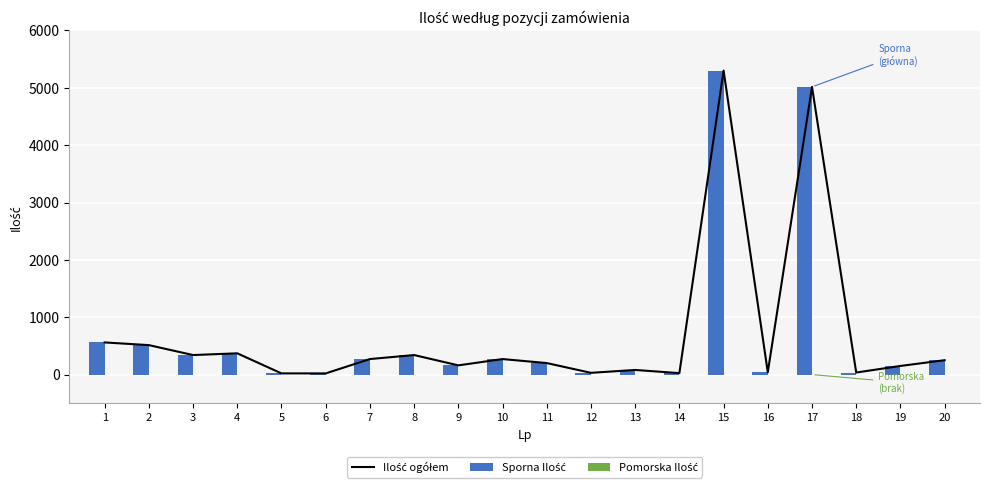

Reading right to left, what are all the values shown in this chart?

Ilość ogółem: 20=250	19=150	18=35	17=5016	16=40	15=5300	14=25	13=80	12=30	11=200	10=270	9=160	8=340	7=270	6=20	5=20	4=370	3=340	2=513	1=560
Sporna Ilość: 20=250	19=150	18=35	17=5016	16=40	15=5300	14=25	13=80	12=30	11=200	10=270	9=160	8=340	7=270	6=20	5=20	4=370	3=340	2=513	1=560
Pomorska Ilość: 20=0	19=0	18=0	17=0	16=0	15=0	14=0	13=0	12=0	11=0	10=0	9=0	8=0	7=0	6=0	5=0	4=0	3=0	2=0	1=0